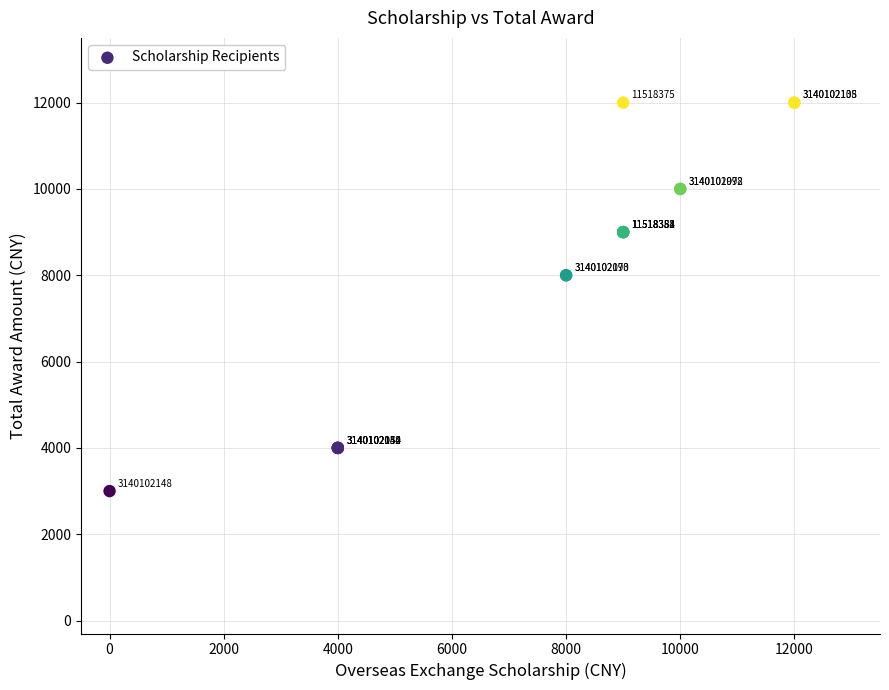

What Y value in the scatter plot is closest to 7500?

8000